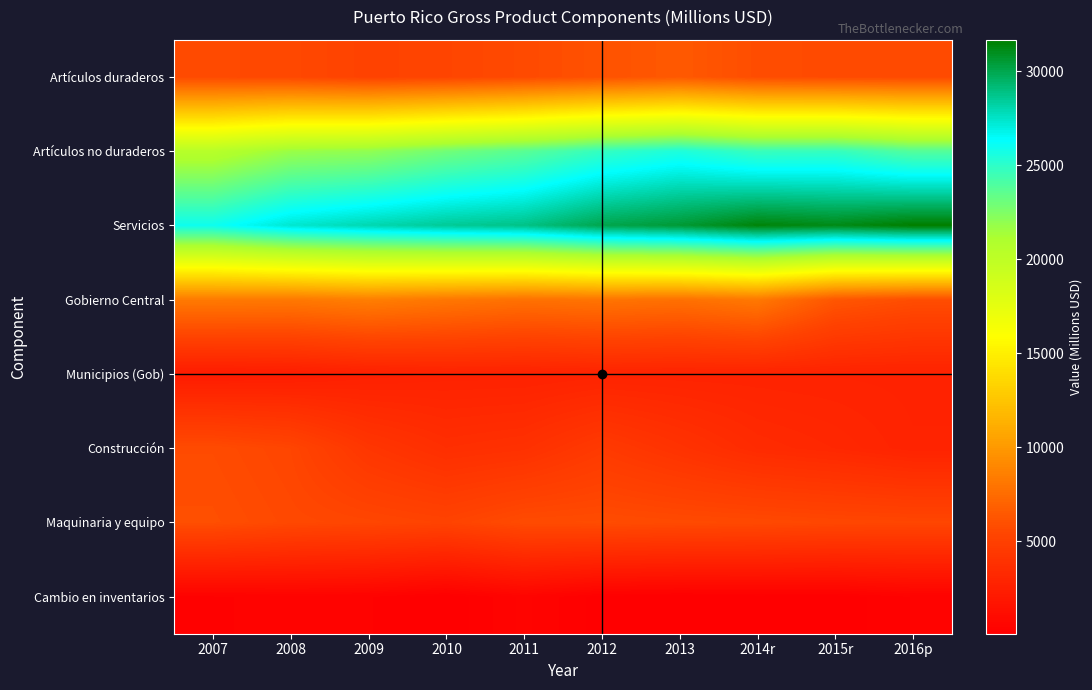

Which category has the lowest value across all series?

2013